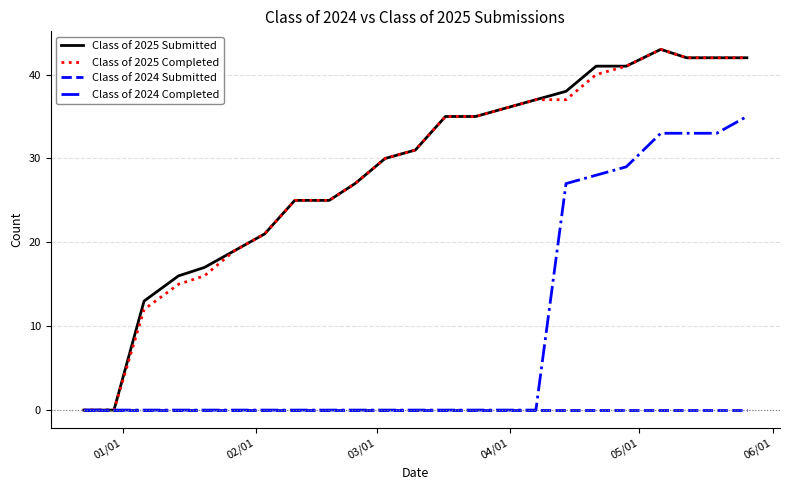

How many categories are shown in the chart?

23